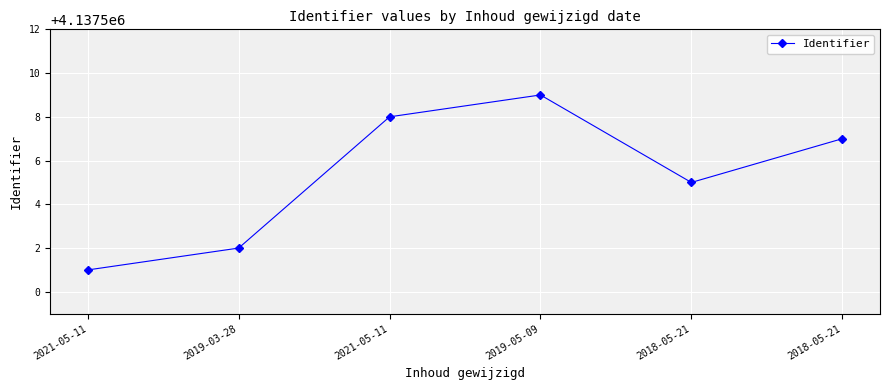

List the labels in order of value, largest first.

2019-05-09, 2021-05-11, 2018-05-21, 2018-05-21, 2019-03-28, 2021-05-11